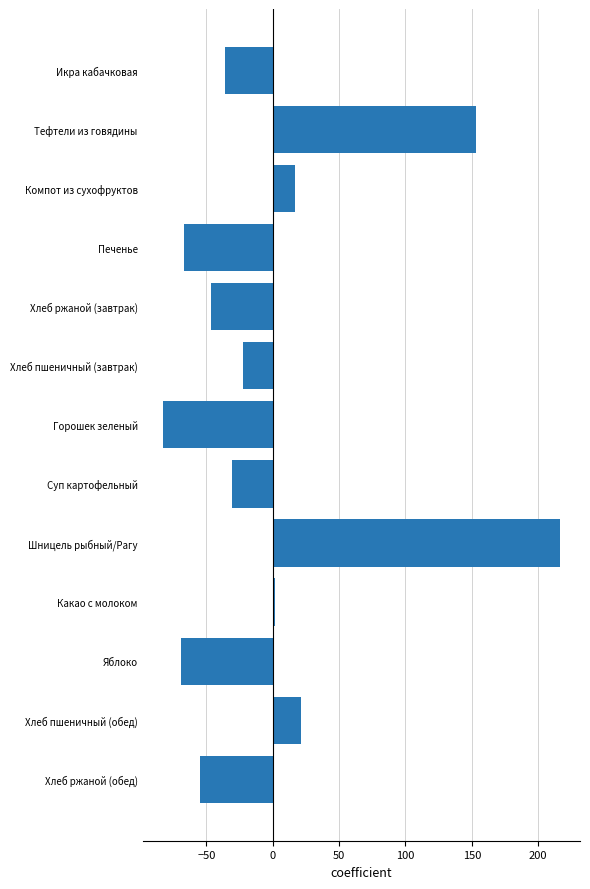

What is the smallest value displayed?

-82.6